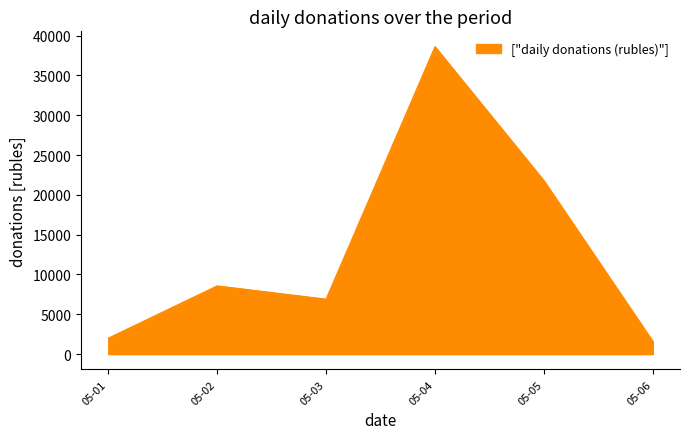

Does the chart have visible grid lines?

No